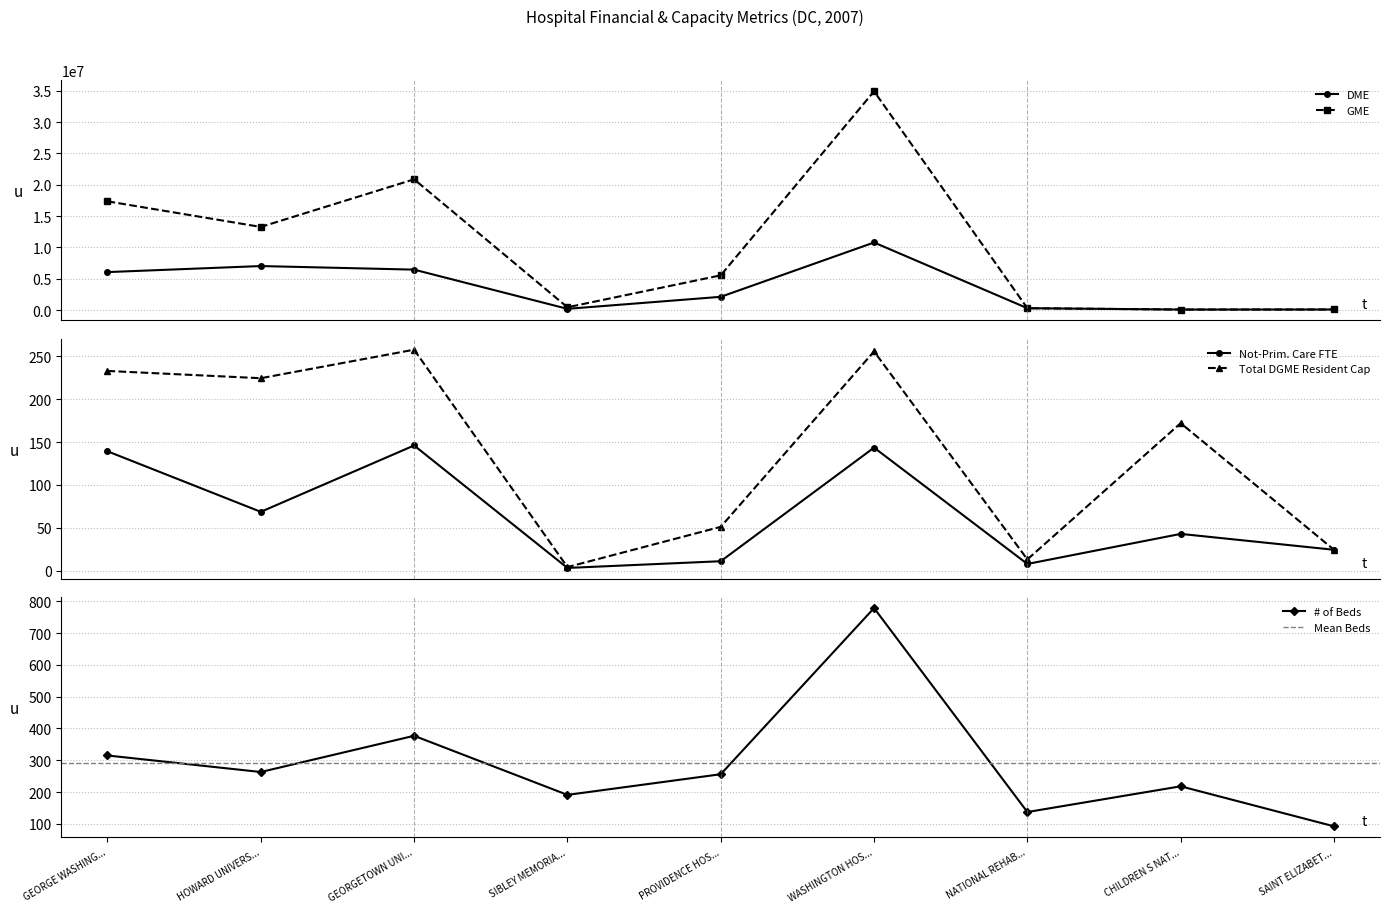

What is the highest value of the DME series?

10775656